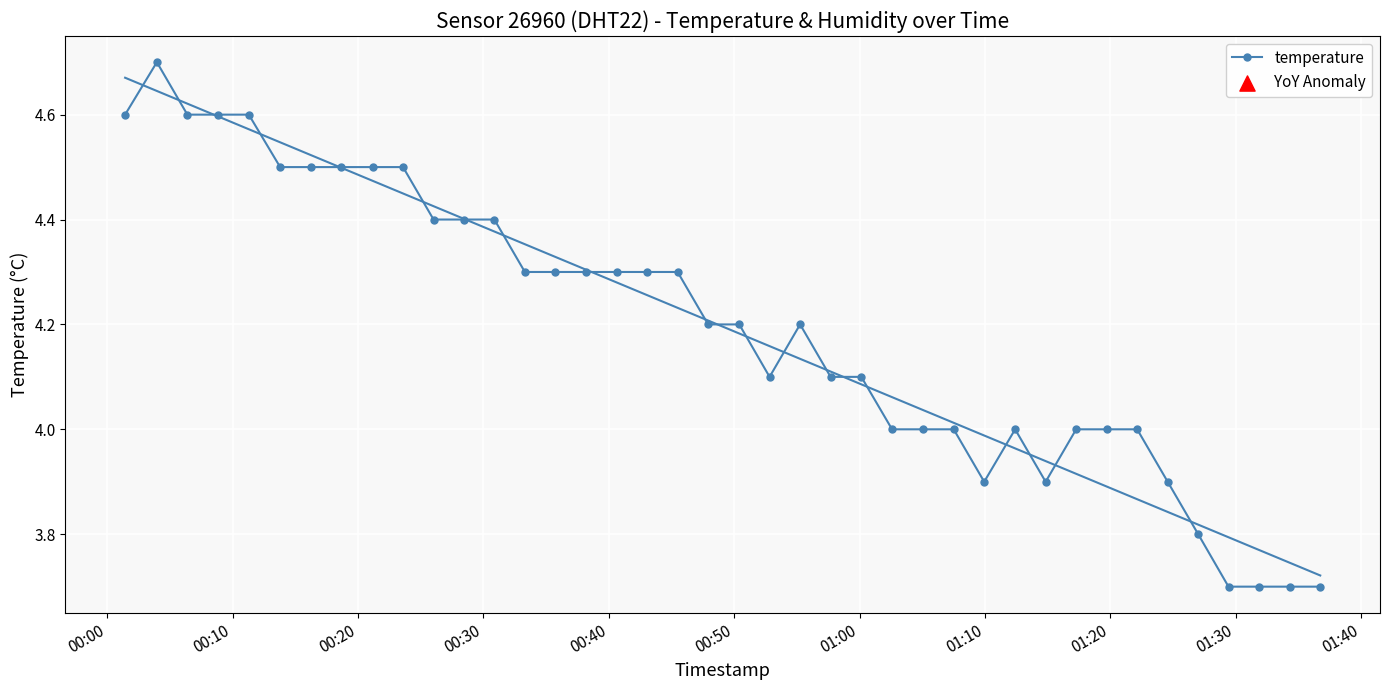

What is the value of the temperature point at the 21st from the left?

4.2